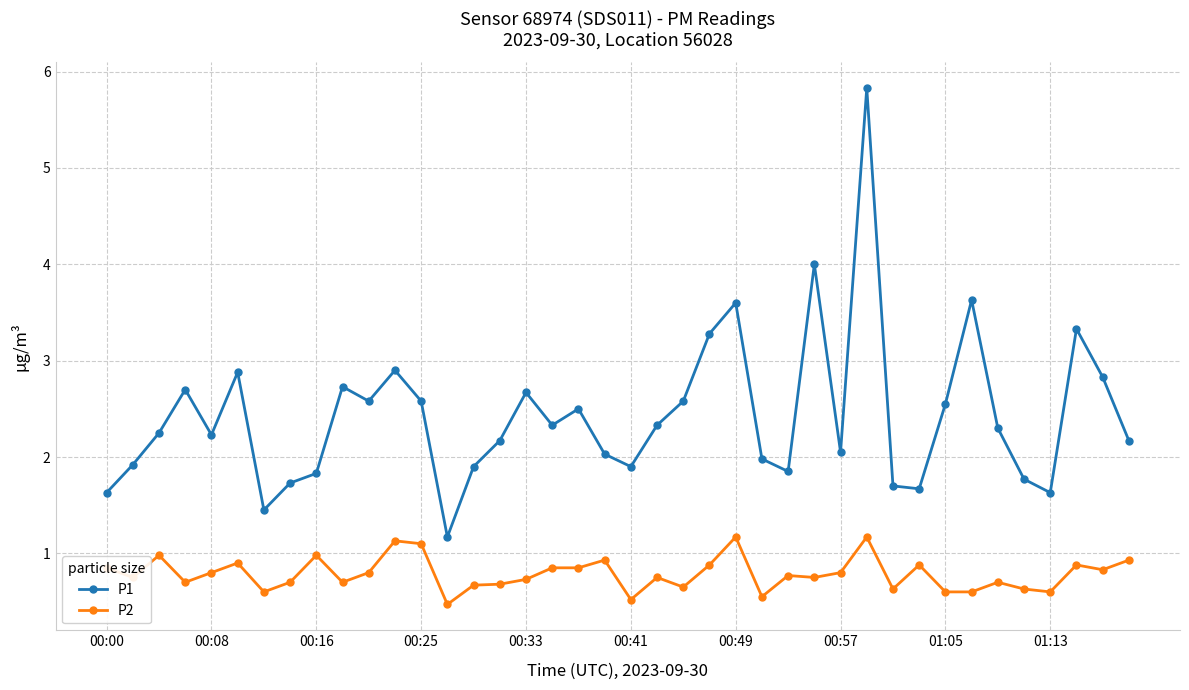

True or false: P1 and P2 cross at least once.

False